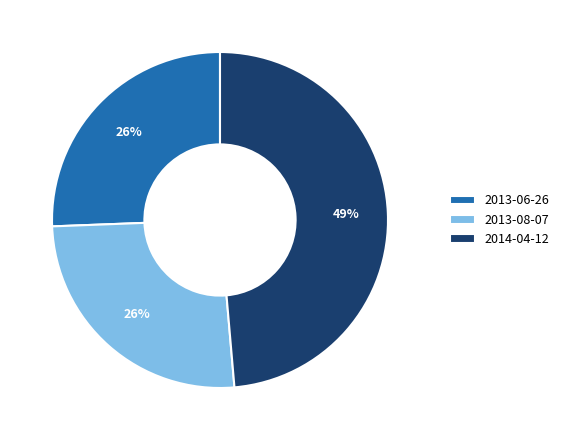

What is the ratio of the value at 2013-06-26 to the value at 2014-04-12?

0.5